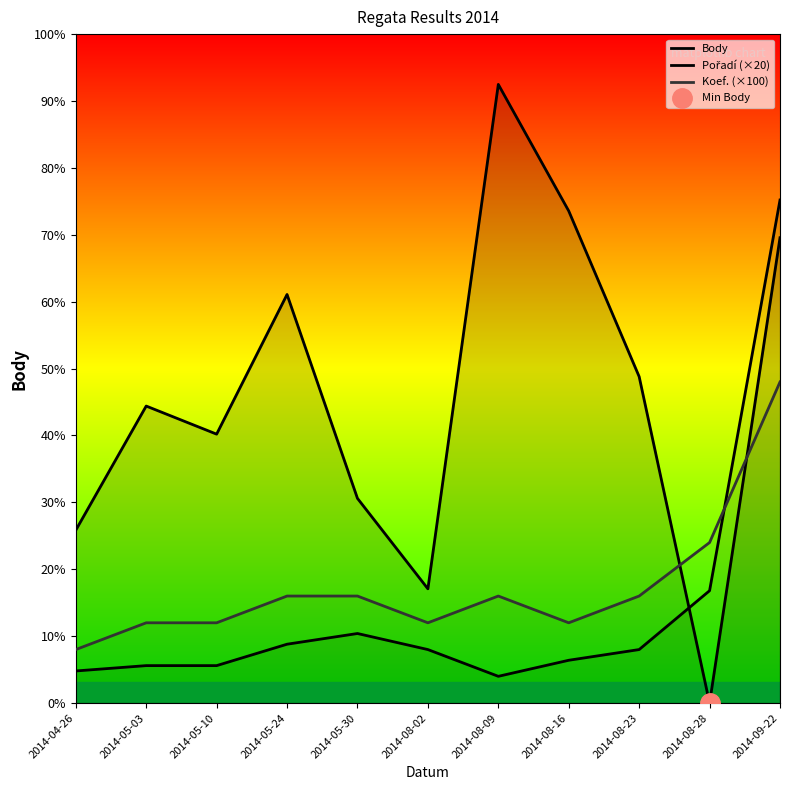

What are all the series names shown in the legend?

Body, Pořadí (×20), Koef. (×100)